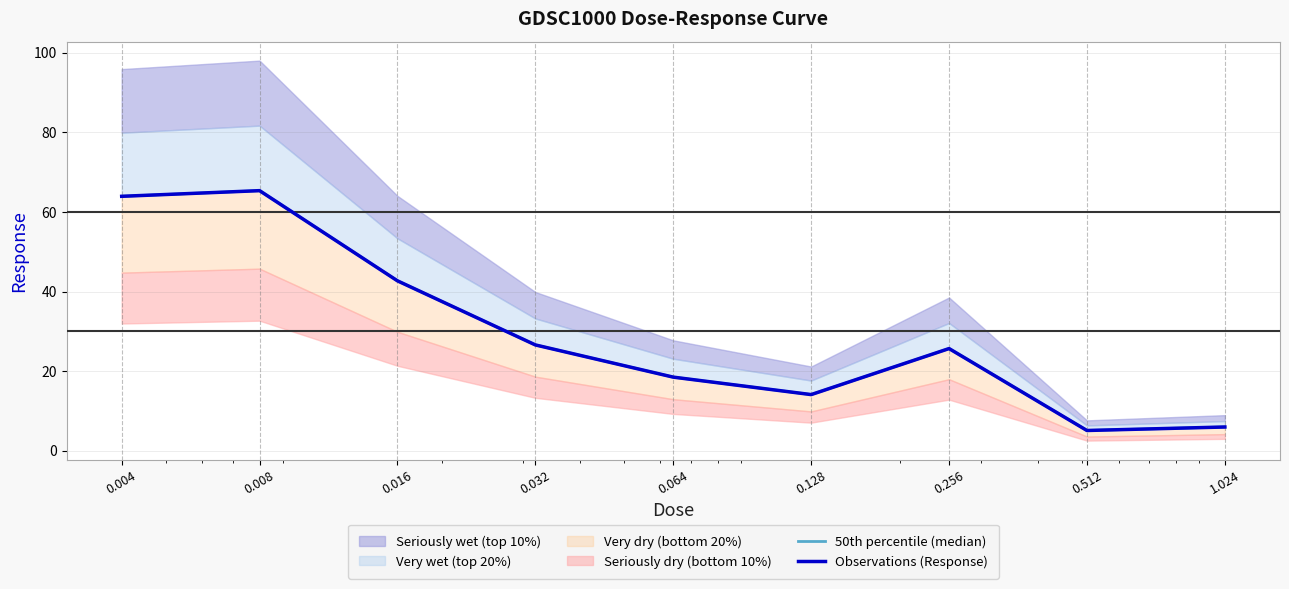

What is the label of the 1st point from the right?

1.024